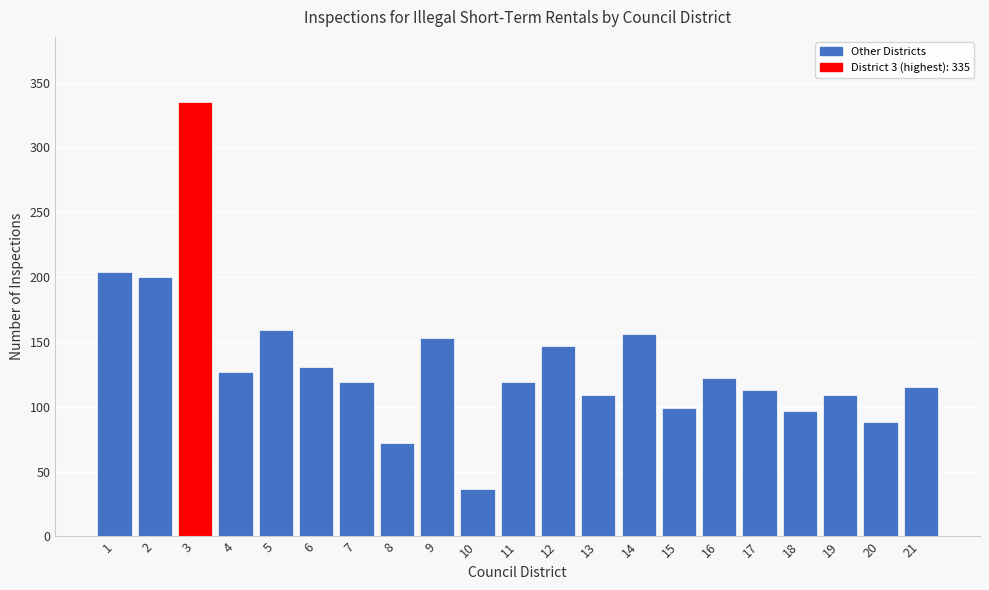

Reading left to right, extract all data points from this chart.

204	200	335	127	159	131	119	72	153	37	119	147	109	156	99	122	113	97	109	88	115